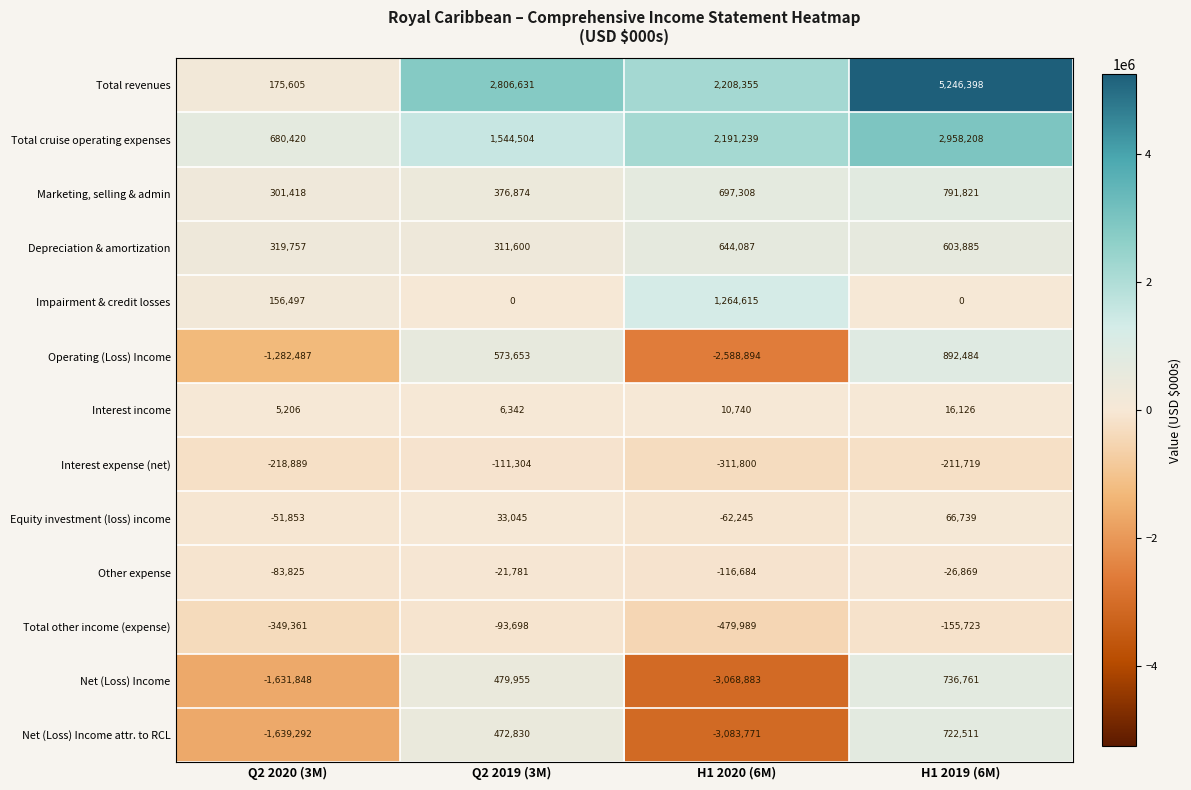

How many values in the Total other income (expense) series are below -155723?

2